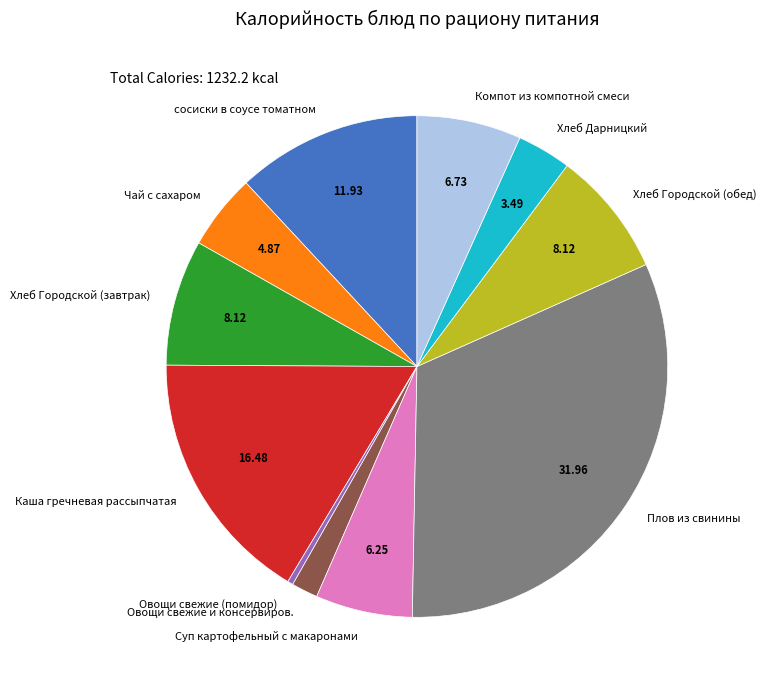

Is it true that Плов из свинины is 32% of the pie?

True